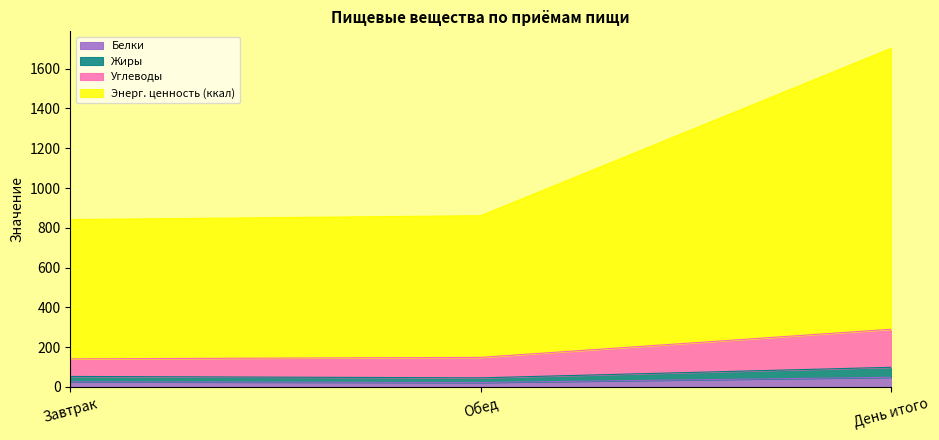

What is the label of the 2nd point from the left?

Обед